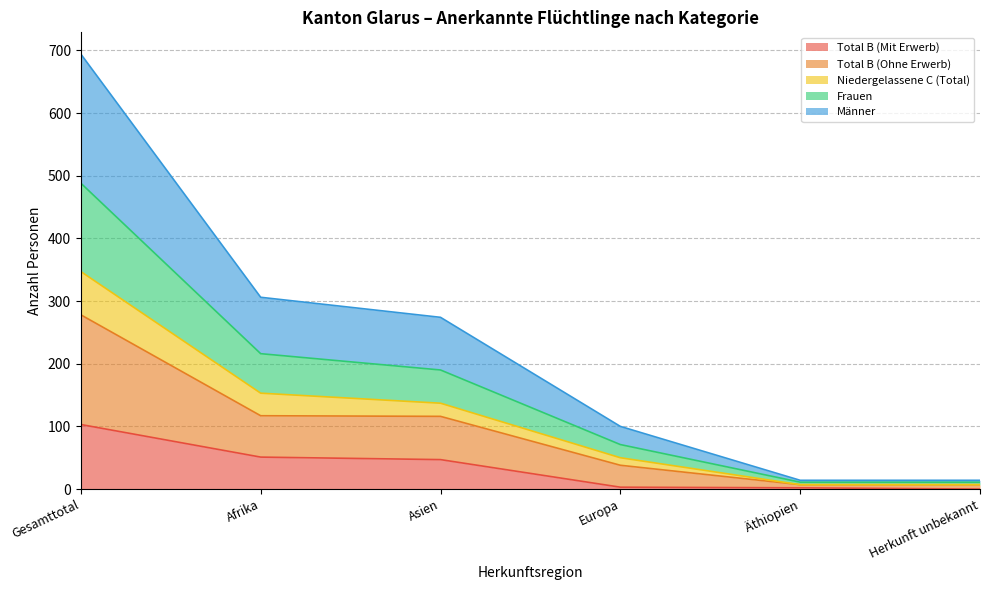

At which label does Total B (Mit Erwerb) reach its peak?

Gesamttotal